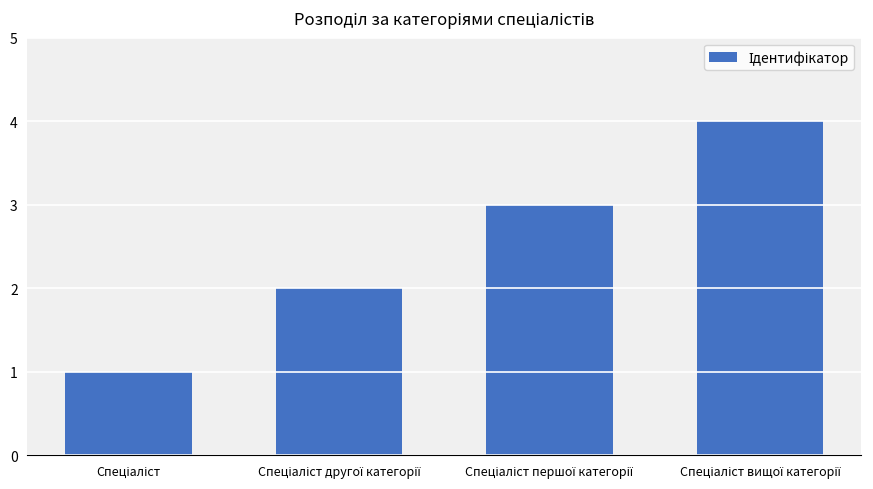

Reading right to left, list all the values displayed in this chart.

4	3	2	1